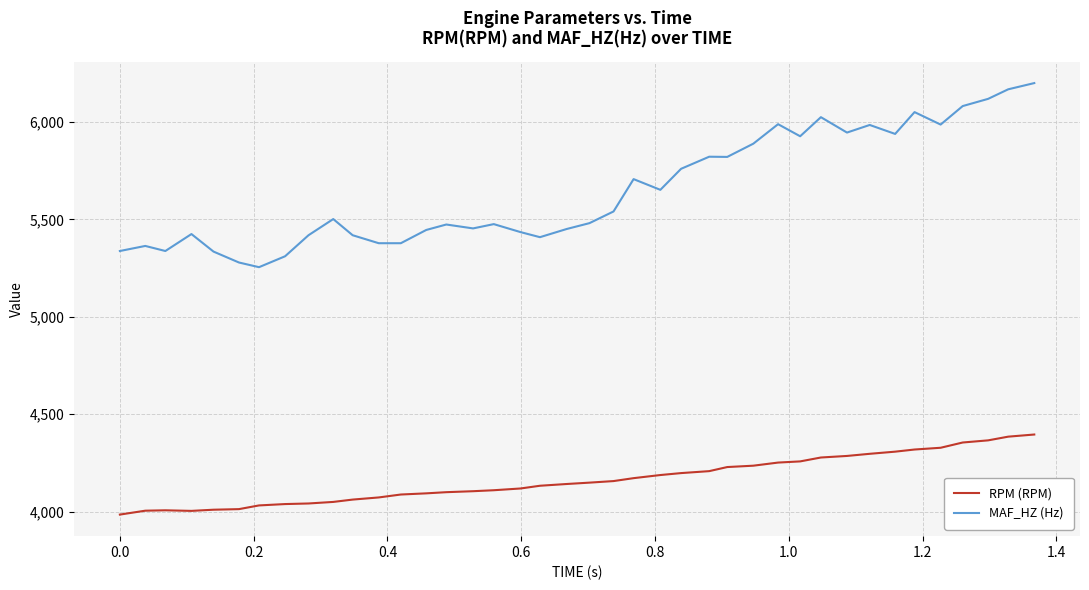

Which series has the largest range (max minus min)?

MAF_HZ (Hz)